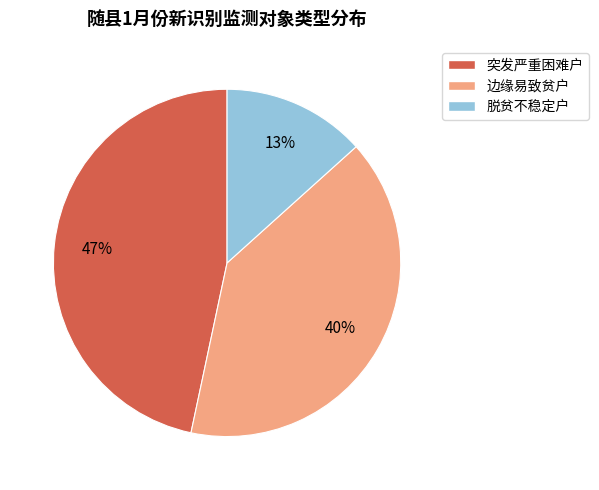

To the nearest percent, what is the difference between the 突发严重困难户 and 边缘易致贫户 slice percentages?

7%